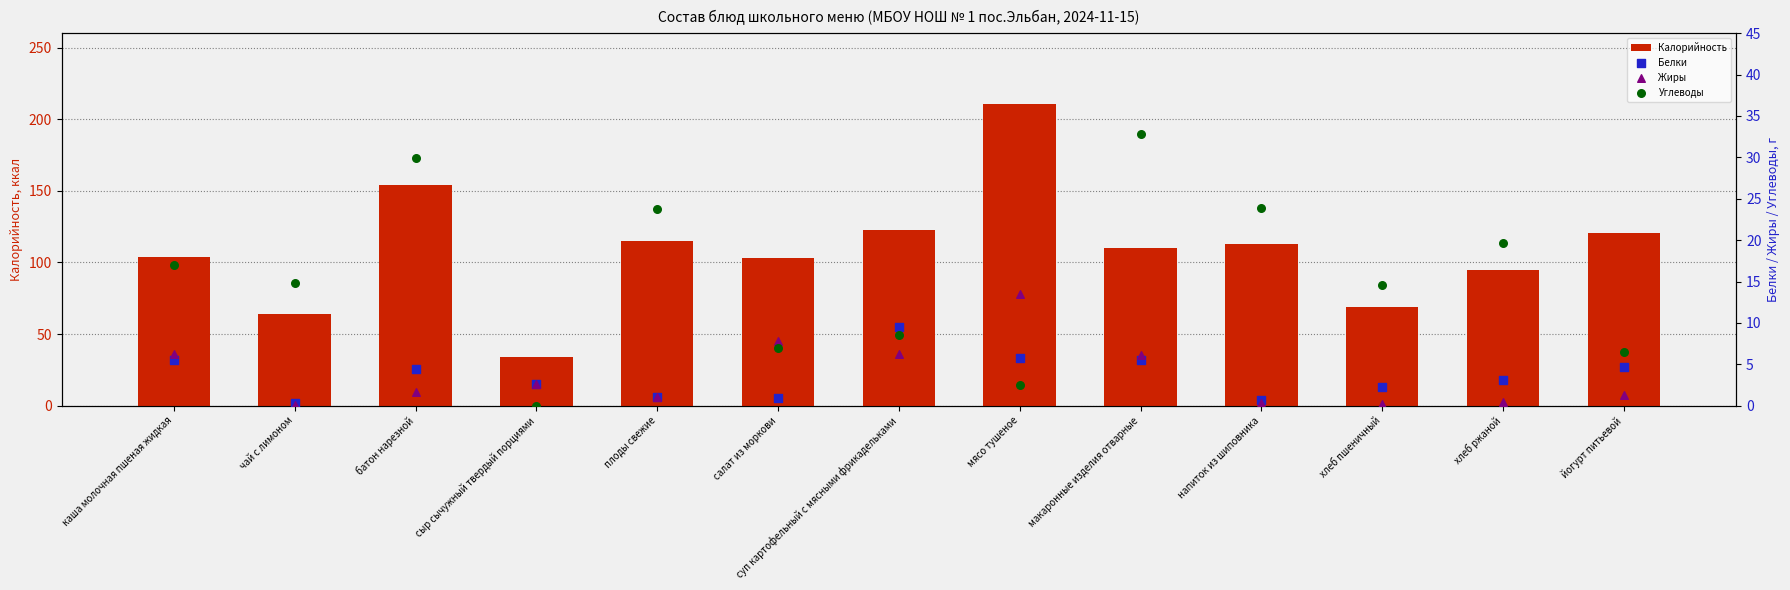

Which series has the largest total across all categories?

Калорийность